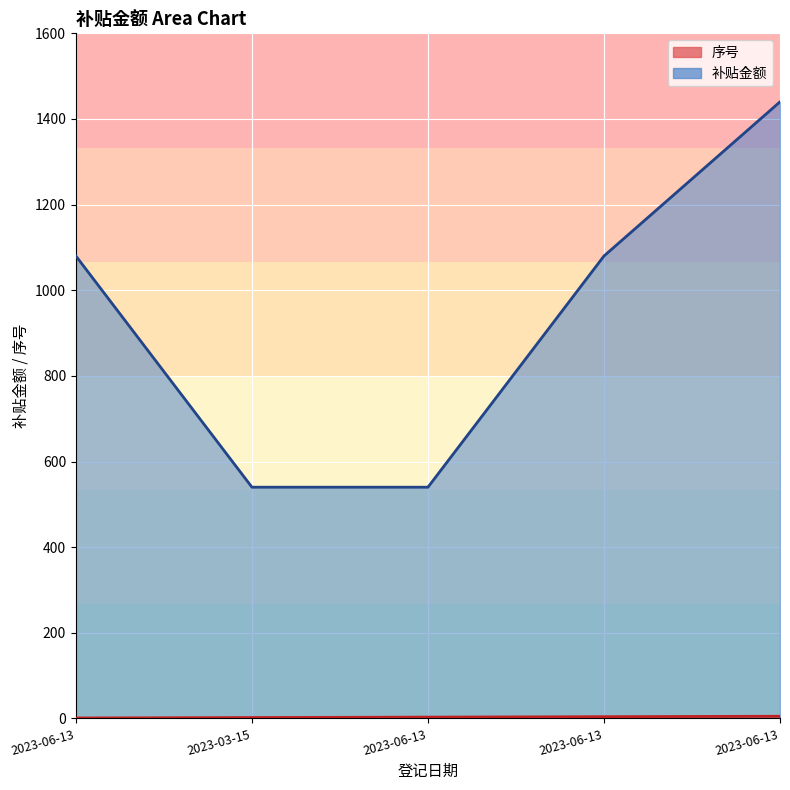

Between 2023-06-13 and 2023-06-13, which is larger?

2023-06-13